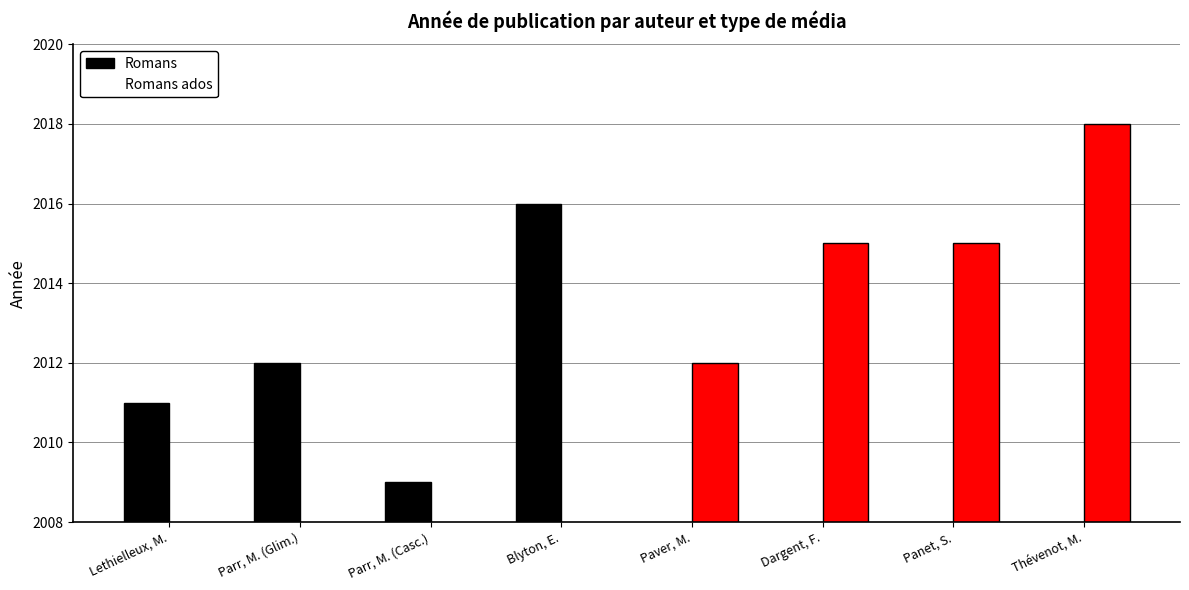

How many values in Romans ados are above zero?

4